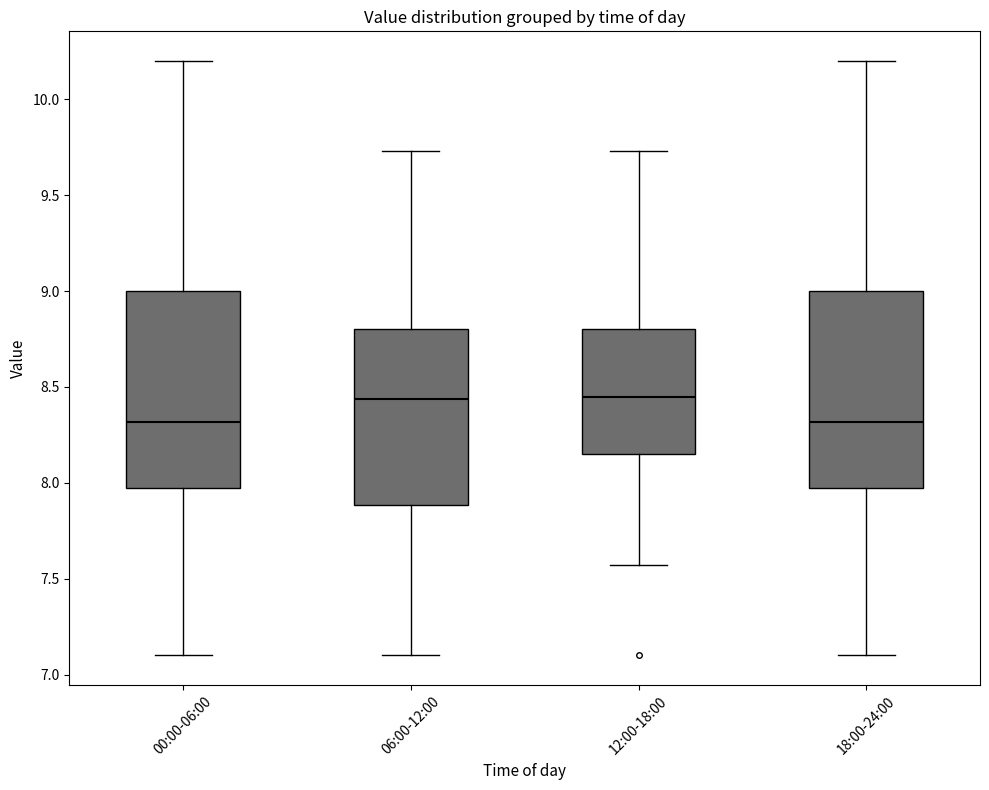

Reading left to right, read every box against the y-axis: the position of its median line, the range the box covers, and the ends of its whiskers. The values are not printed on the chart, so give them approximately, as read against the axis.

00:00-06:00: median 8.30, box 8.00 to 9.00, whiskers 7.10 to 10.20
06:00-12:00: median 8.45, box 7.90 to 8.80, whiskers 7.10 to 9.75
12:00-18:00: median 8.45, box 8.15 to 8.80, whiskers 7.55 to 9.75
18:00-24:00: median 8.30, box 8.00 to 9.00, whiskers 7.10 to 10.20